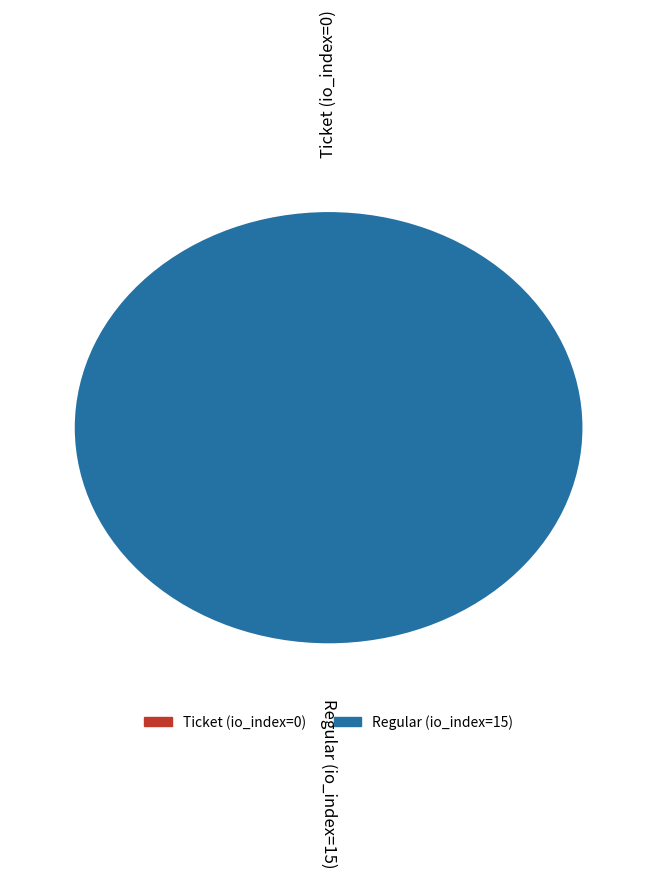

How many slices are in this pie chart?

2